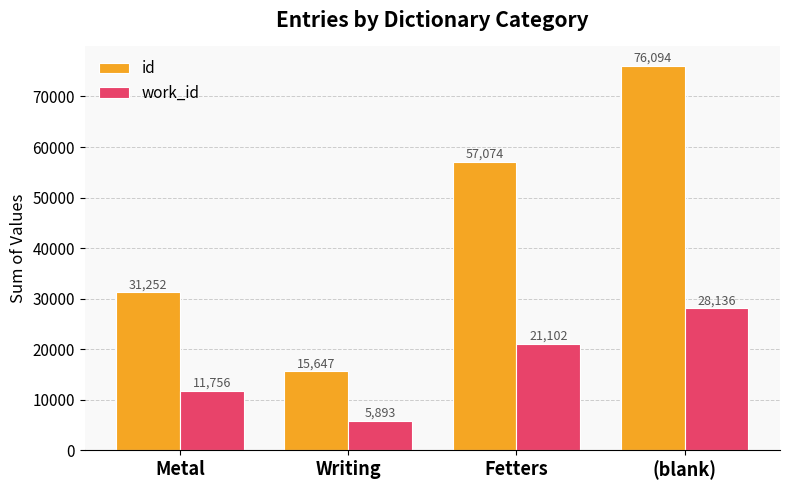

Rank the categories by id value from lowest to highest.

Writing, Metal, Fetters, (blank)